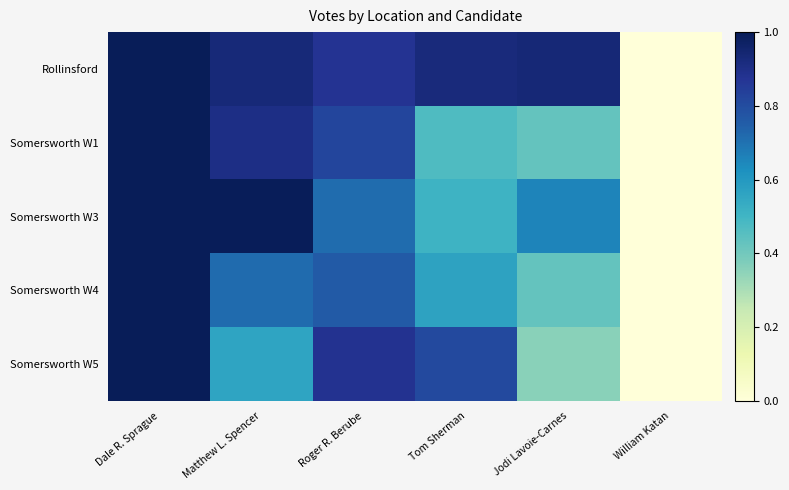

Reading left to right, what are all the values shown in this chart?

Rollinsford: Dale R. Sprague=1.0	Matthew L. Spencer=0.9	Roger R. Berube=0.9	Tom Sherman=0.9	Jodi Lavoie-Carnes=0.9	William Katan=0.0
Somersworth W1: Dale R. Sprague=1.0	Matthew L. Spencer=0.9	Roger R. Berube=0.8	Tom Sherman=0.5	Jodi Lavoie-Carnes=0.4	William Katan=0.0
Somersworth W3: Dale R. Sprague=1.0	Matthew L. Spencer=1.0	Roger R. Berube=0.7	Tom Sherman=0.5	Jodi Lavoie-Carnes=0.7	William Katan=0.0
Somersworth W4: Dale R. Sprague=1.0	Matthew L. Spencer=0.7	Roger R. Berube=0.8	Tom Sherman=0.6	Jodi Lavoie-Carnes=0.4	William Katan=0.0
Somersworth W5: Dale R. Sprague=1.0	Matthew L. Spencer=0.6	Roger R. Berube=0.9	Tom Sherman=0.8	Jodi Lavoie-Carnes=0.4	William Katan=0.0